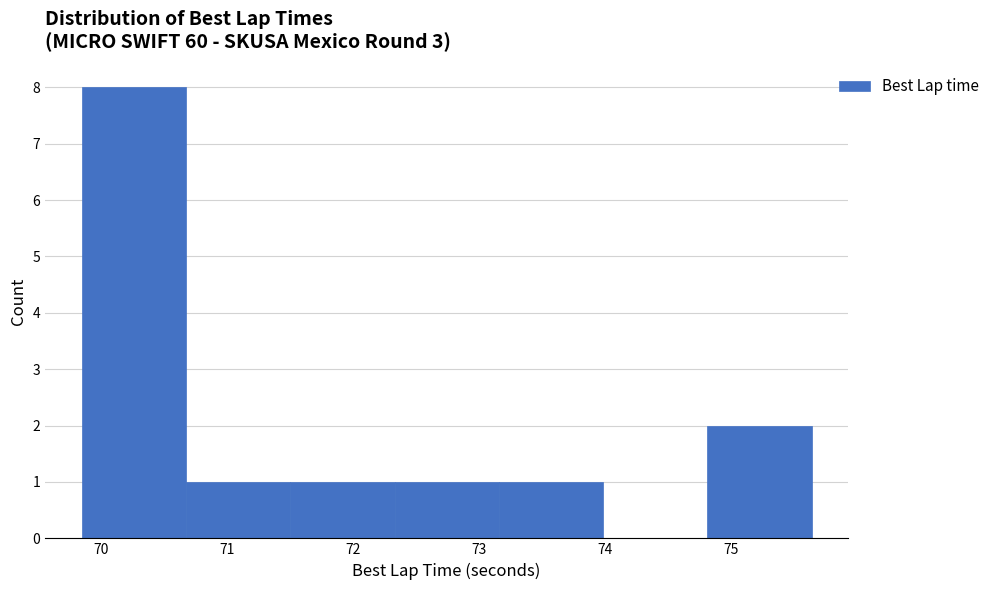

What is the height of the bar covering 72.3 to 73.2 on the x-axis? Neither the bar edges nor the heights are printed on the chart, so give them approximately, as read against the axes.

1